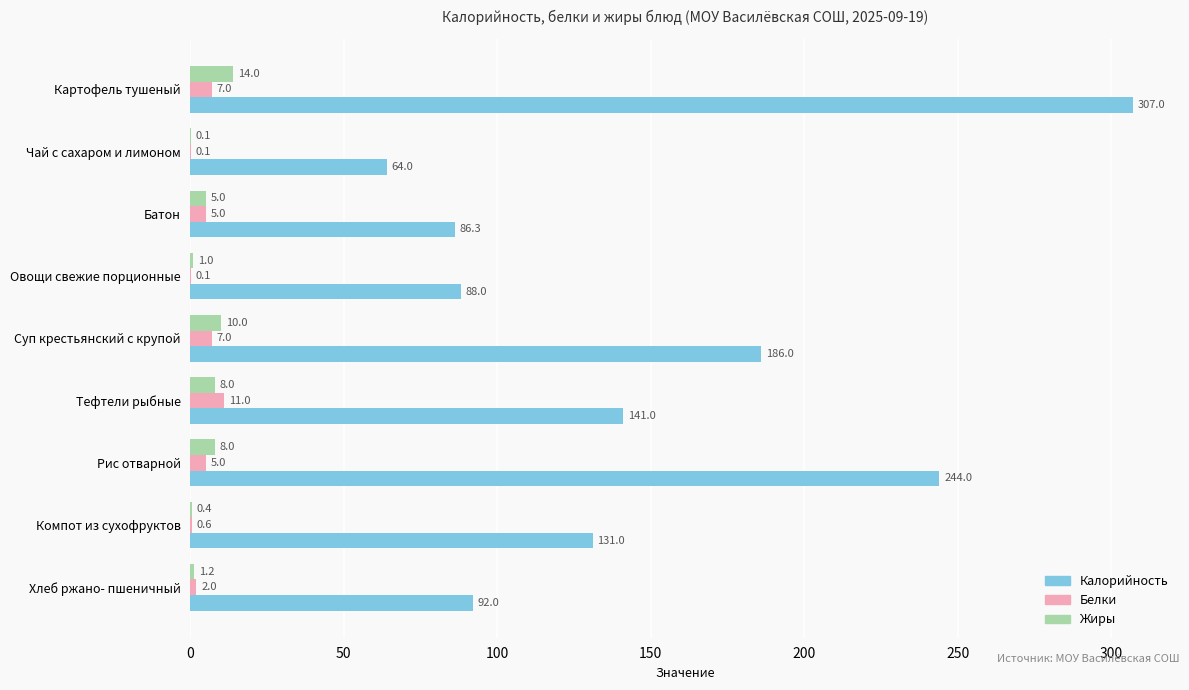

What value does the Белки series have at Рис отварной?

5.0